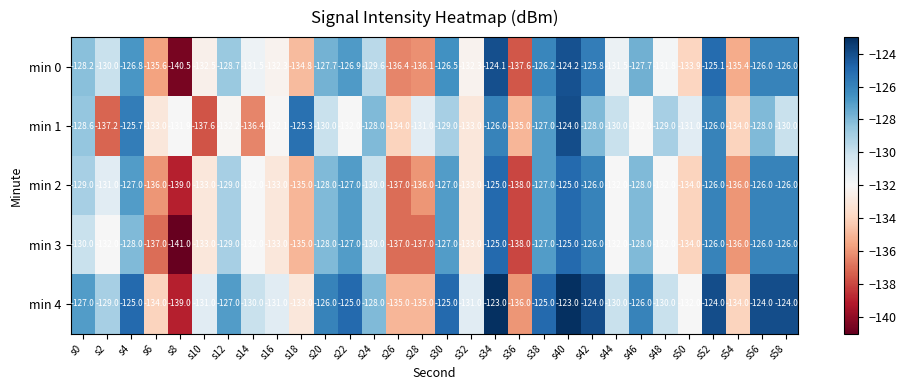

Which series has the widest spread of values?

min 0